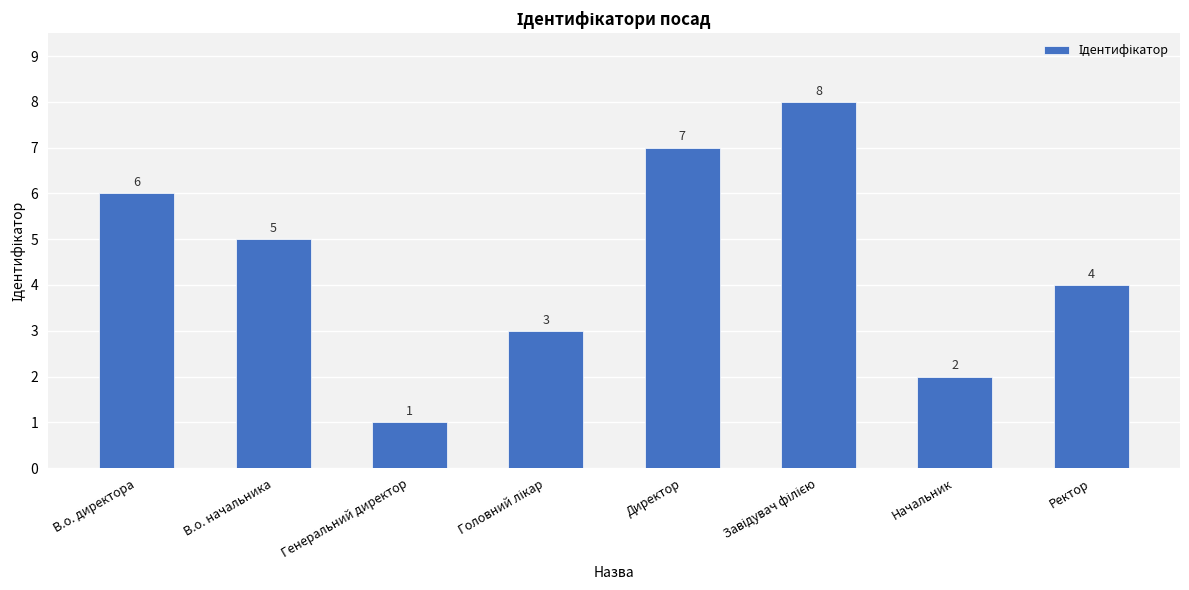

What value does the data have at Генеральний директор?

1